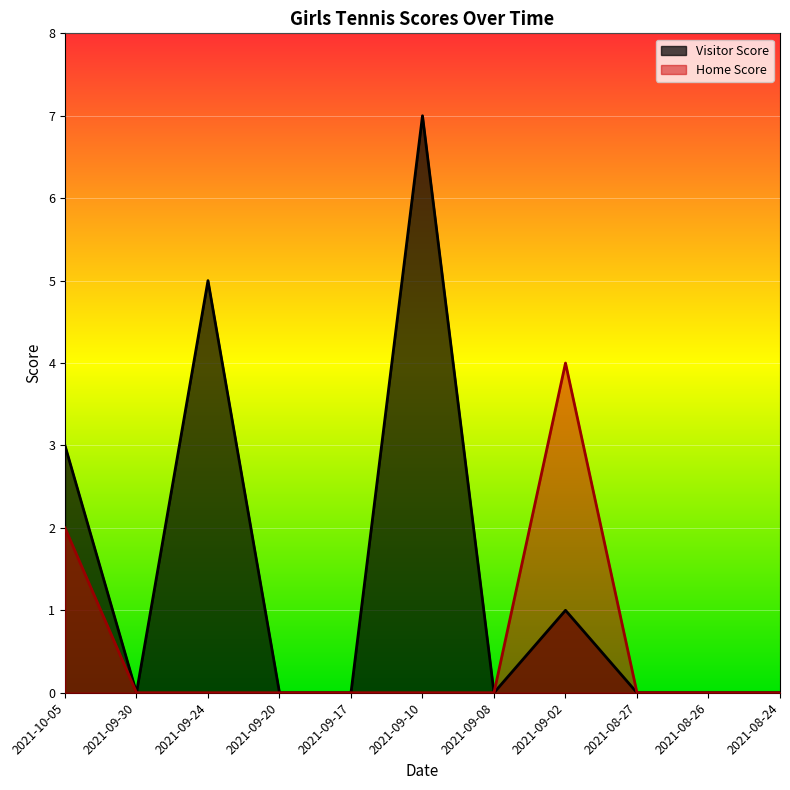

True or false: Visitor Score and Home Score cross at least once.

False